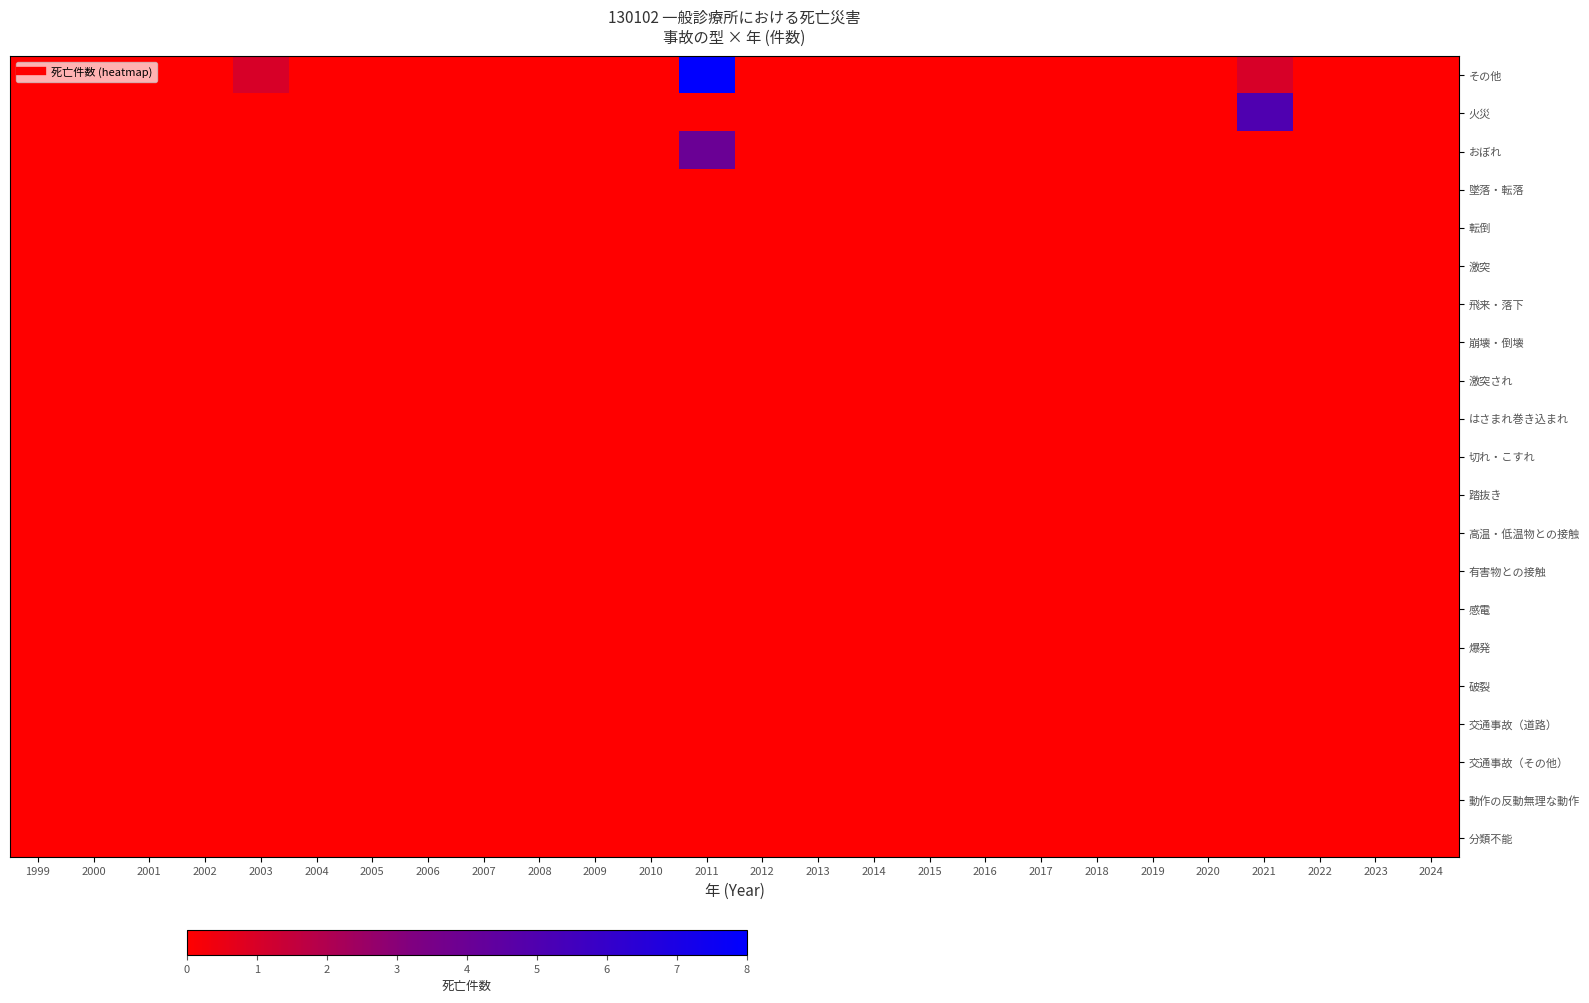

Which series changed the most between 2007 and 2009?

その他